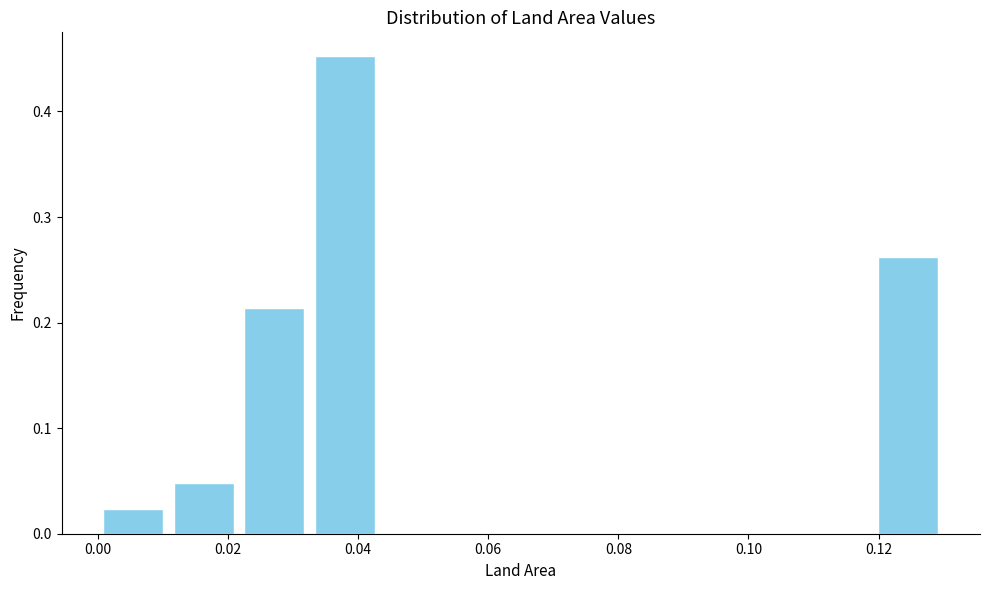

Which range on the x-axis has the tallest bar?

0.032 to 0.044